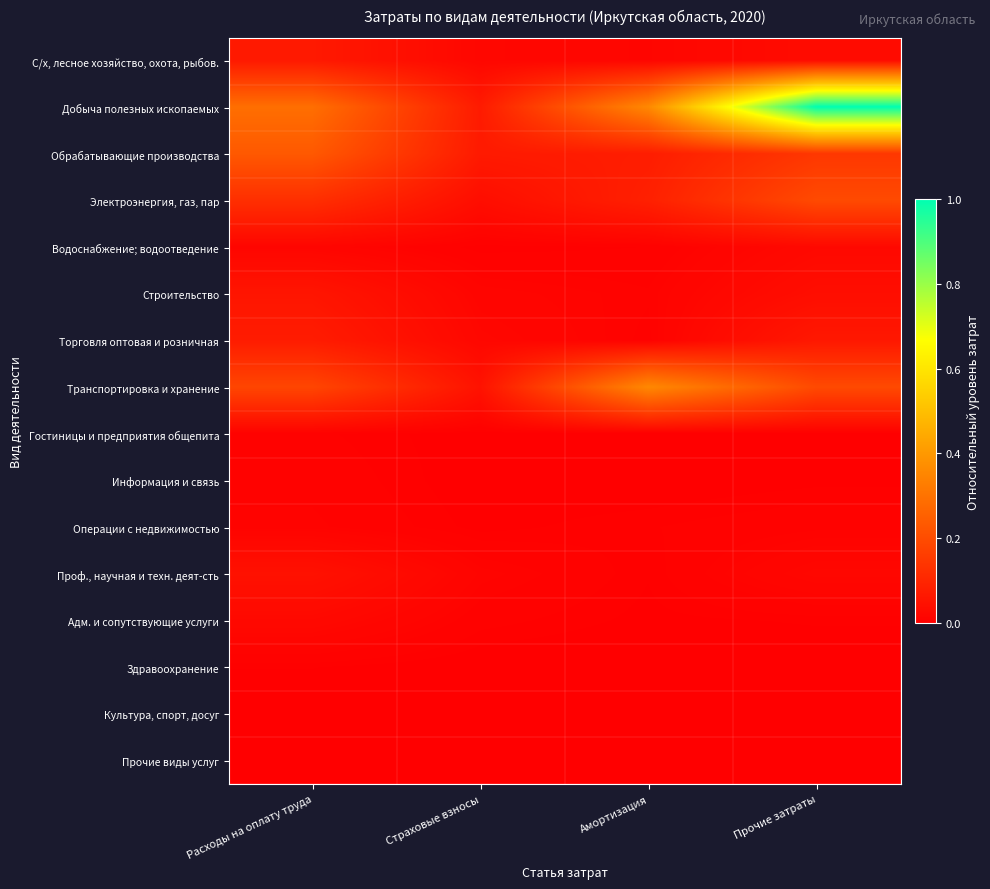

Which has a higher value, Страховые взносы or Амортизация?

Страховые взносы